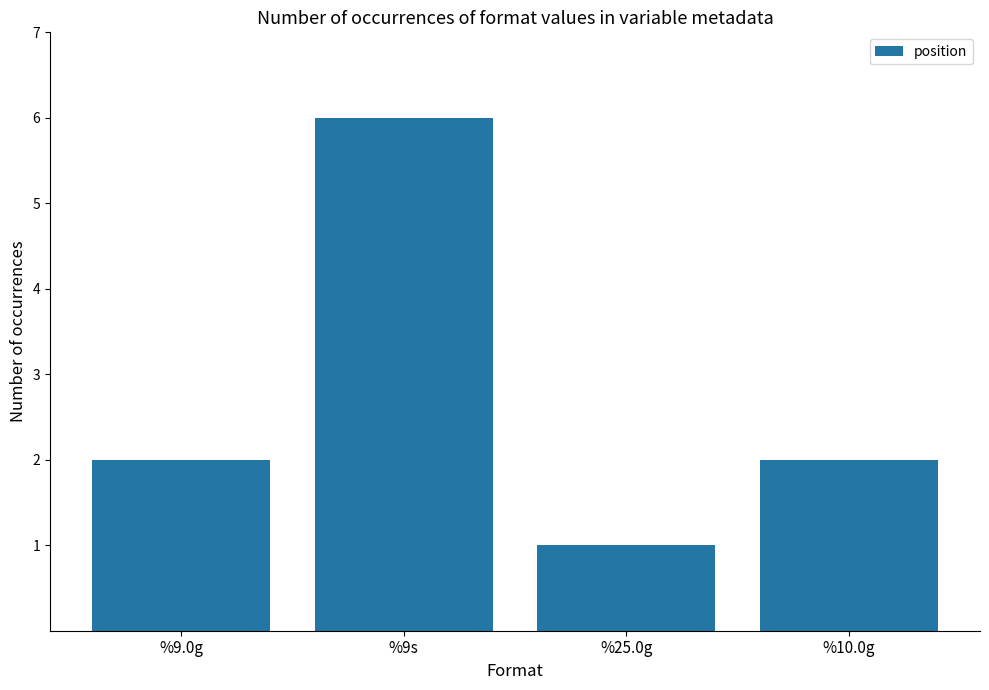

Reading right to left, transcribe all the data shown in this chart.

%10.0g=2	%25.0g=1	%9s=6	%9.0g=2